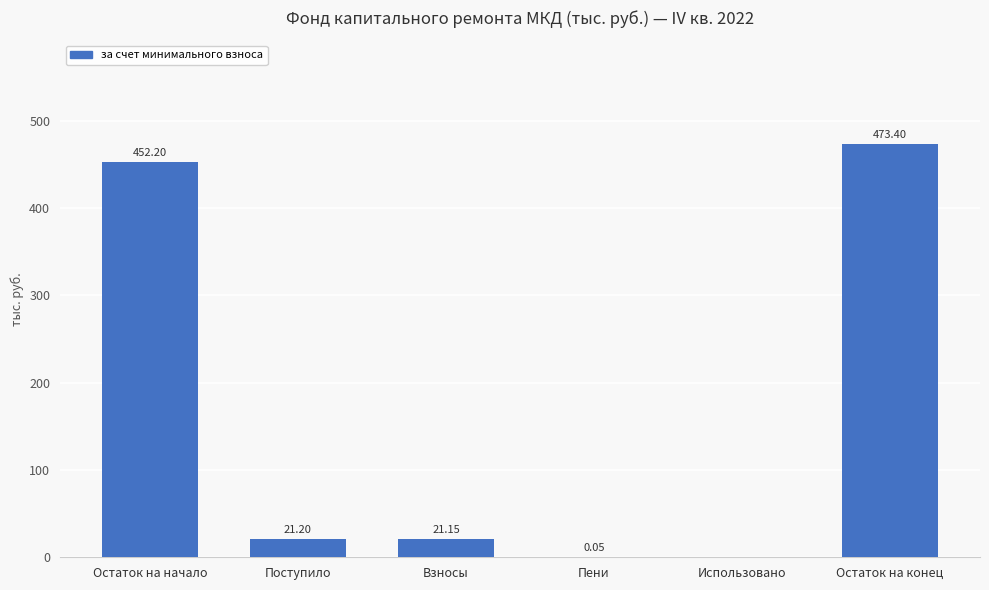

Does the chart contain stacked bars?

No